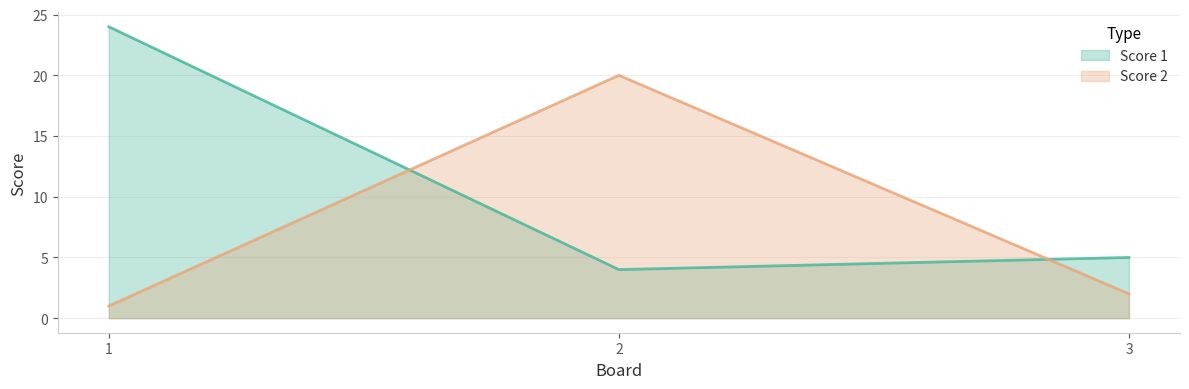

What is the greatest value displayed?

24